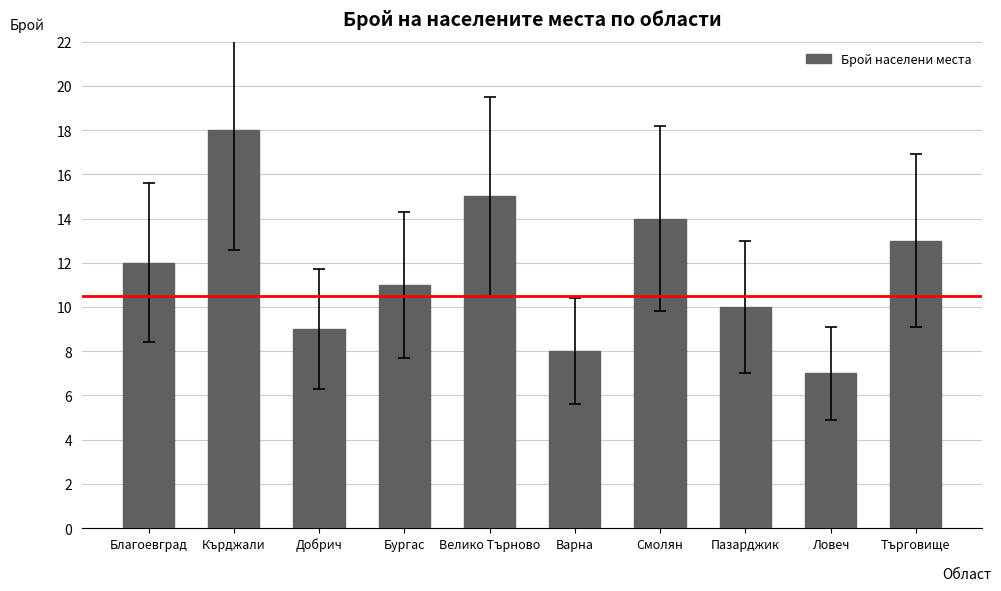

Between Кърджали and Варна, which is larger?

Кърджали